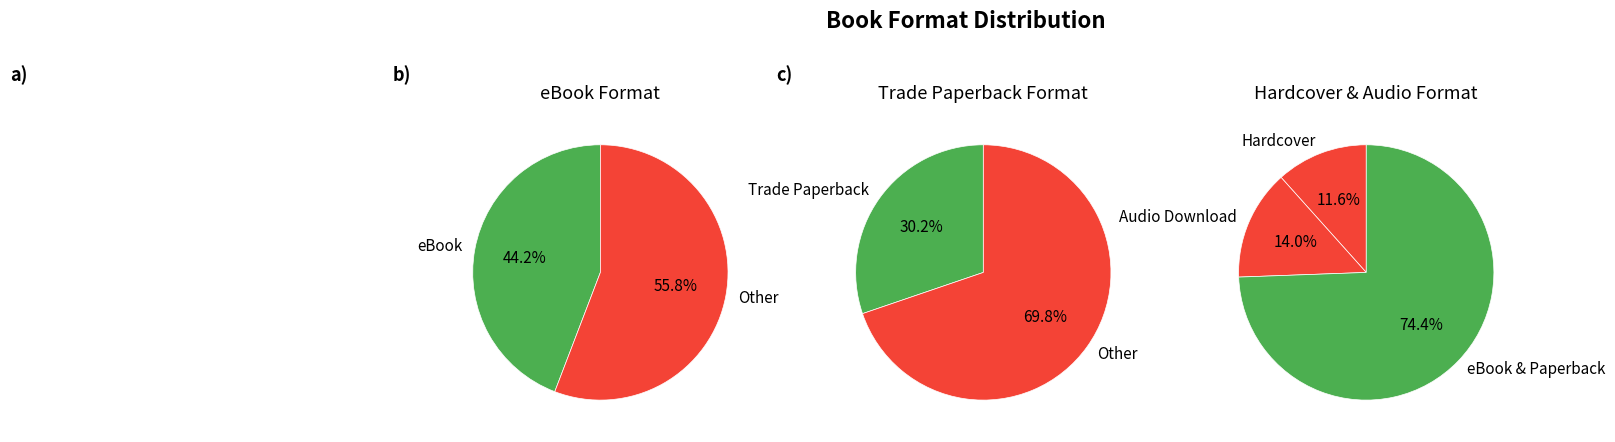

Rank the categories by value from highest to lowest.

eBook, Trade Paperback, Audio Download, Hardcover